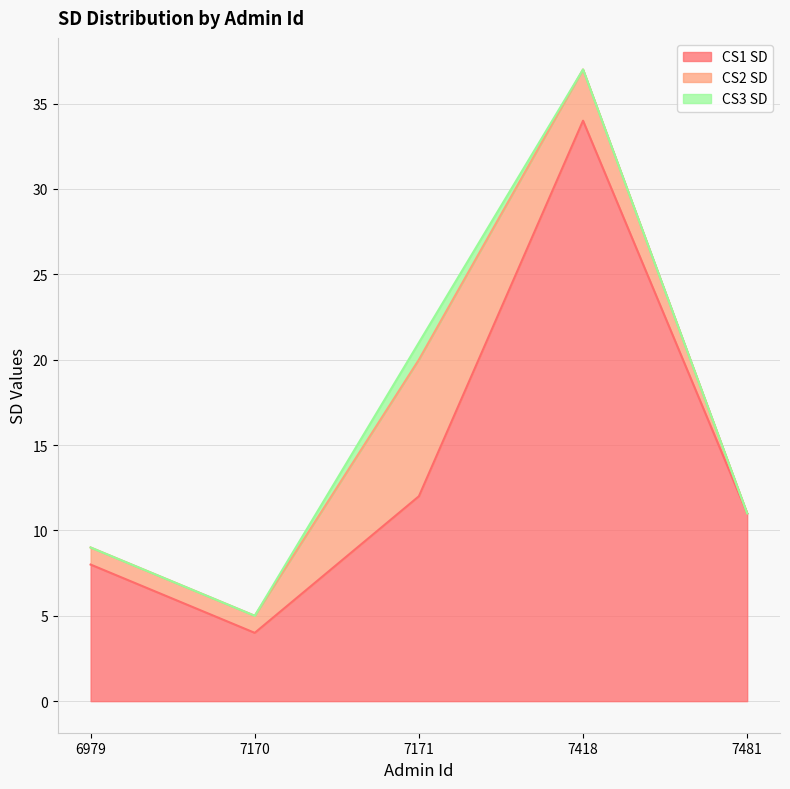

The value of CS1 SD at 7171 is 7. True or false?

False